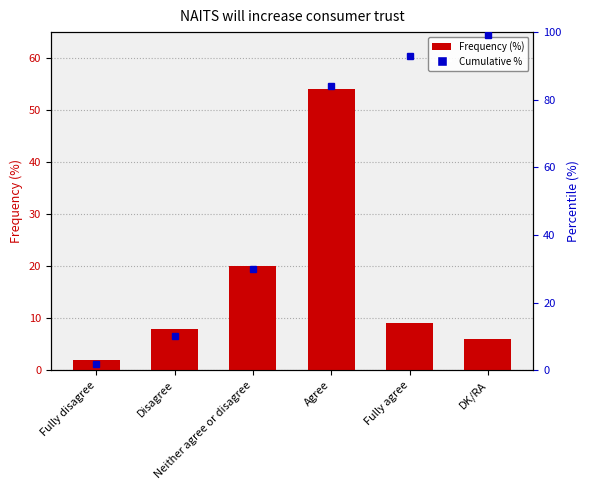

Reading right to left, list all the values displayed in this chart.

6	9	54	20	8	2